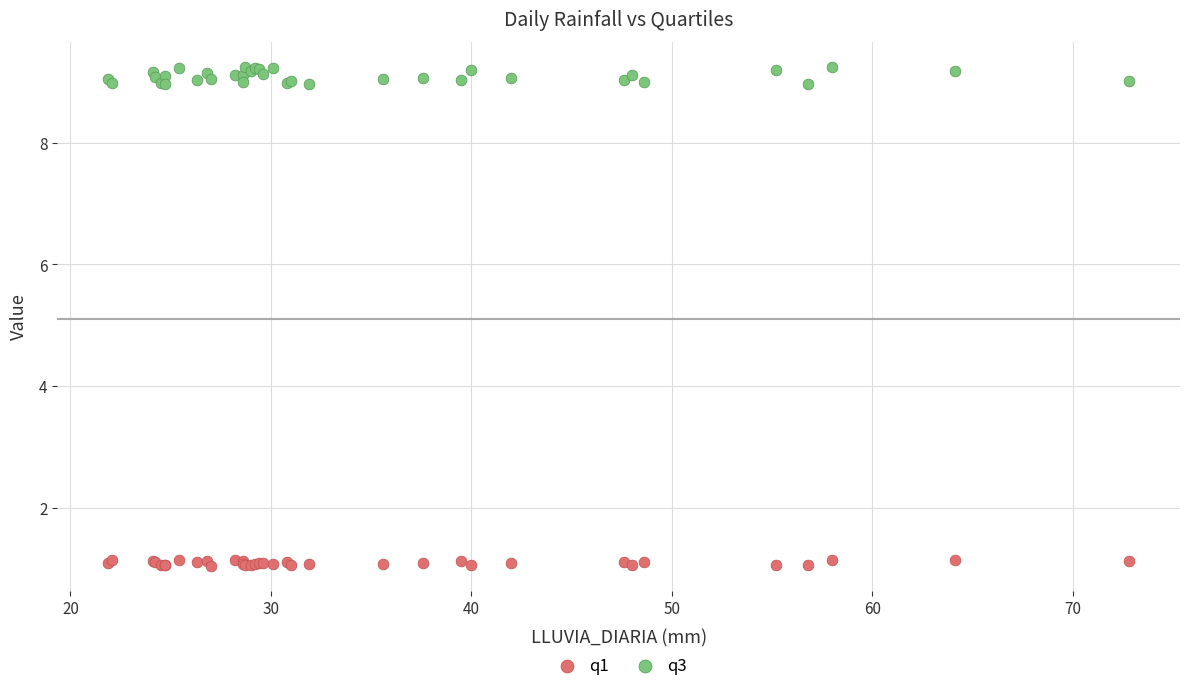

Which series contains the lowest Y value?

q1